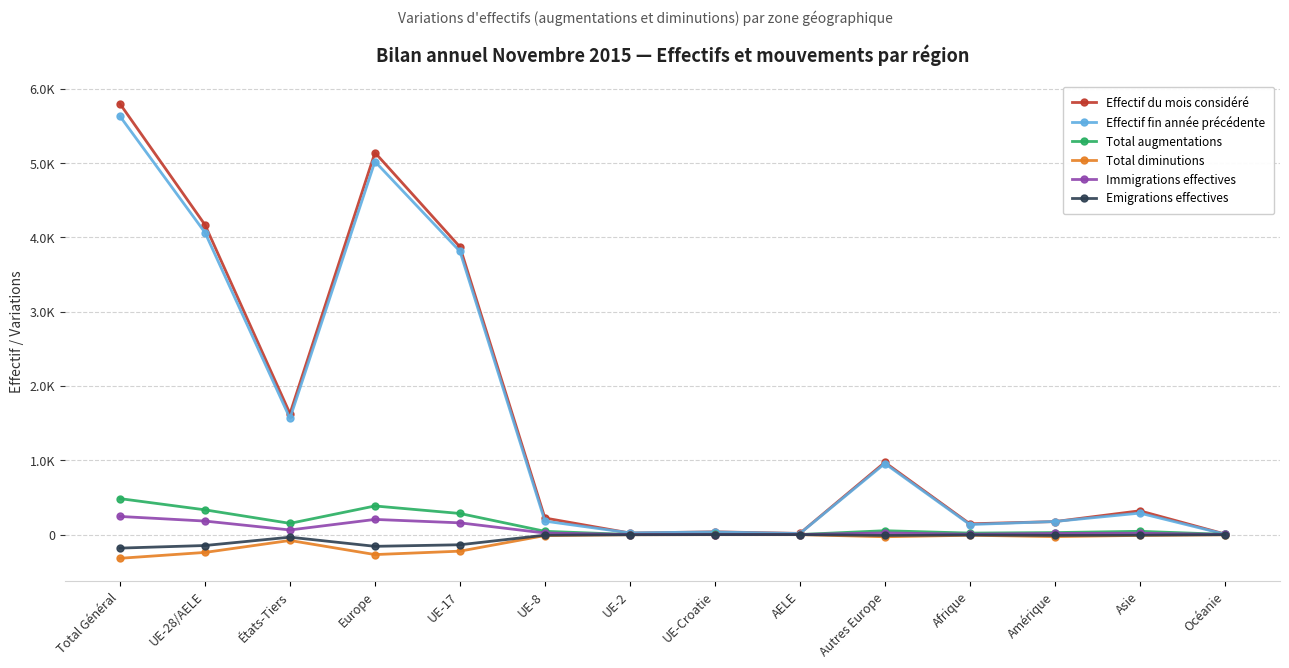

What is the total value across all series at UE-17?

7764